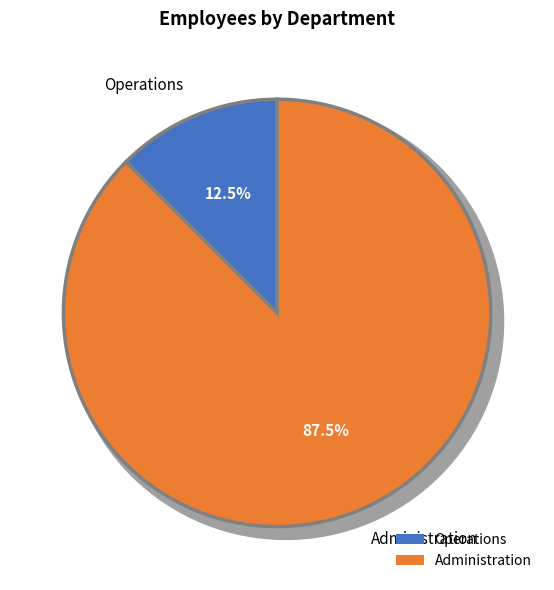

Which category has the biggest portion of the pie?

Administration